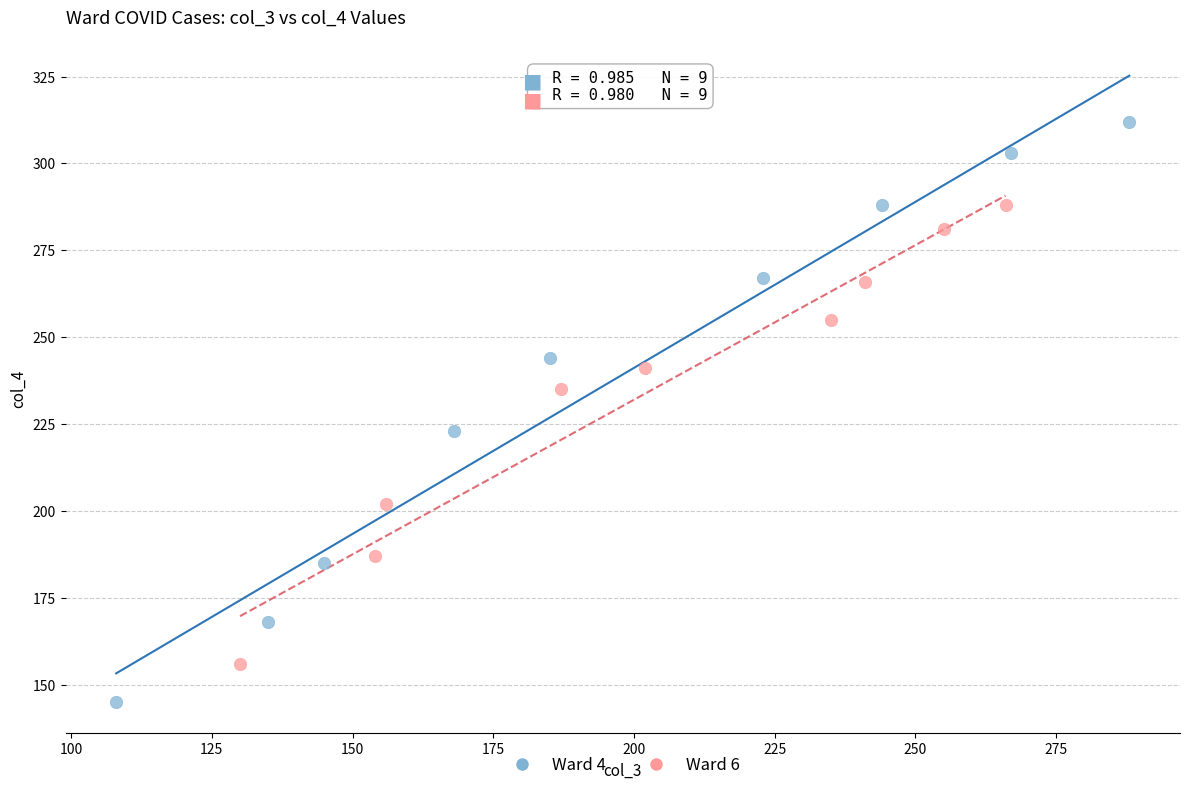

Which series has the largest Y range (max minus min)?

Ward 4